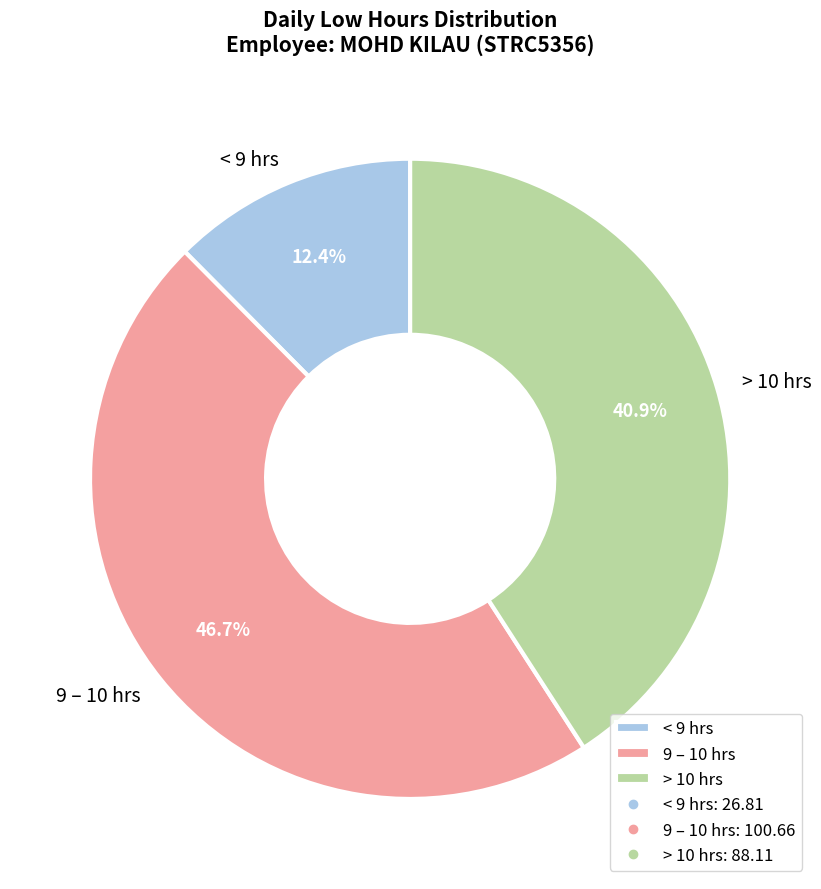

What percentage do > 10 hrs and < 9 hrs together represent?

53.3%